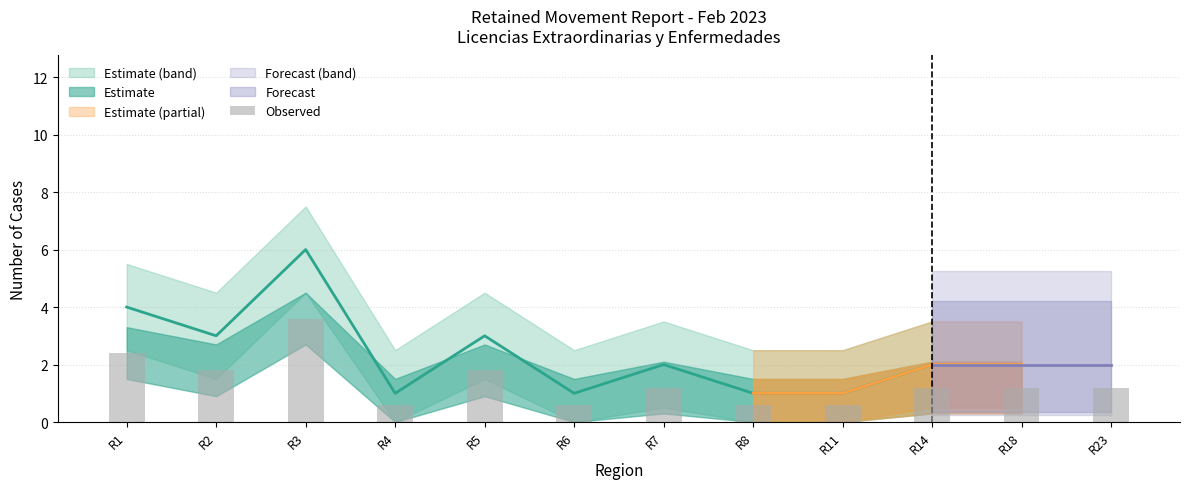

What is the smallest value displayed?

0.6